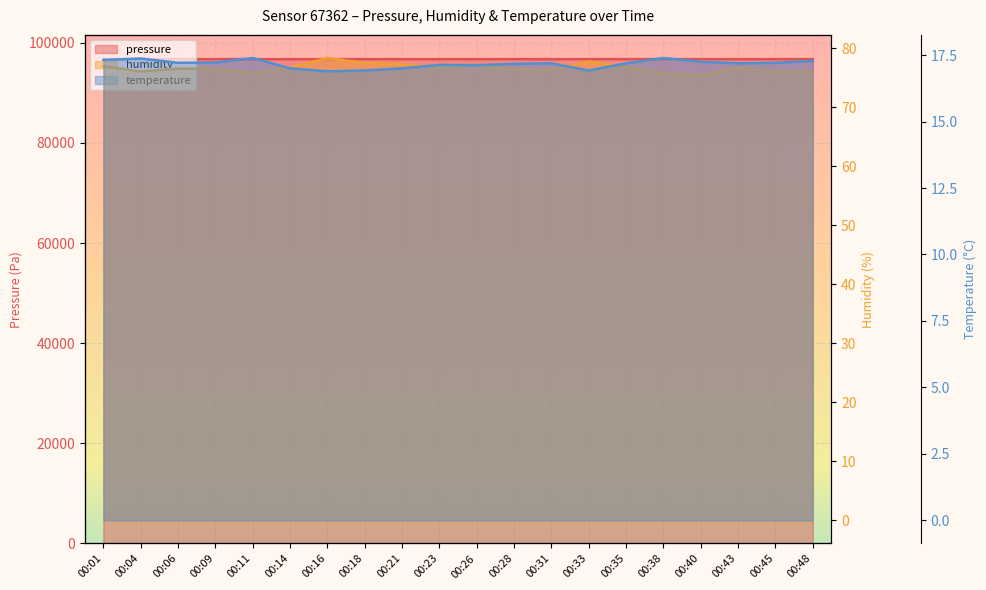

Which category has the lowest value in the pressure series?

00:09